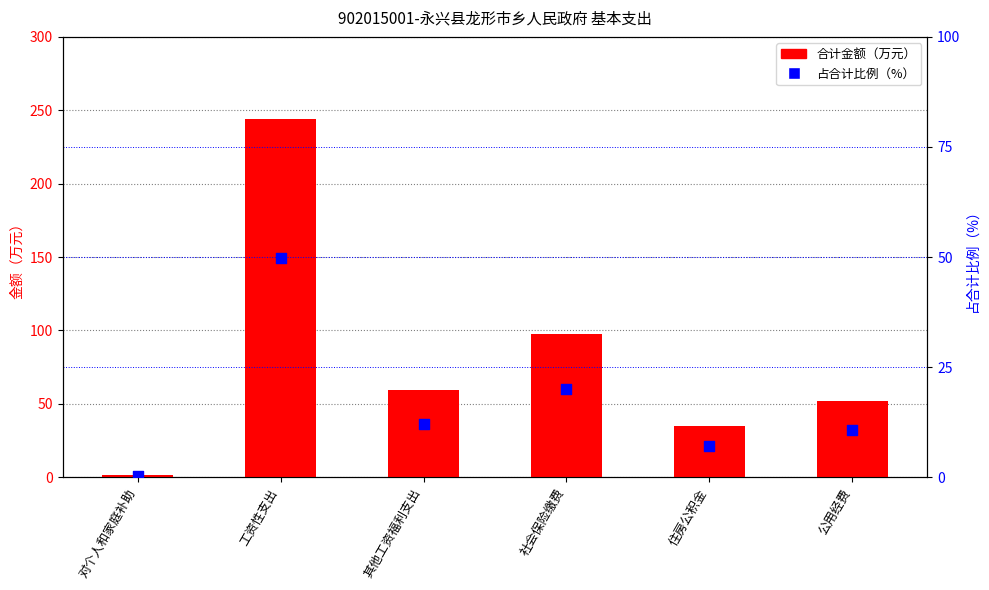

Which series contains the highest Y value?

合计金额（万元）